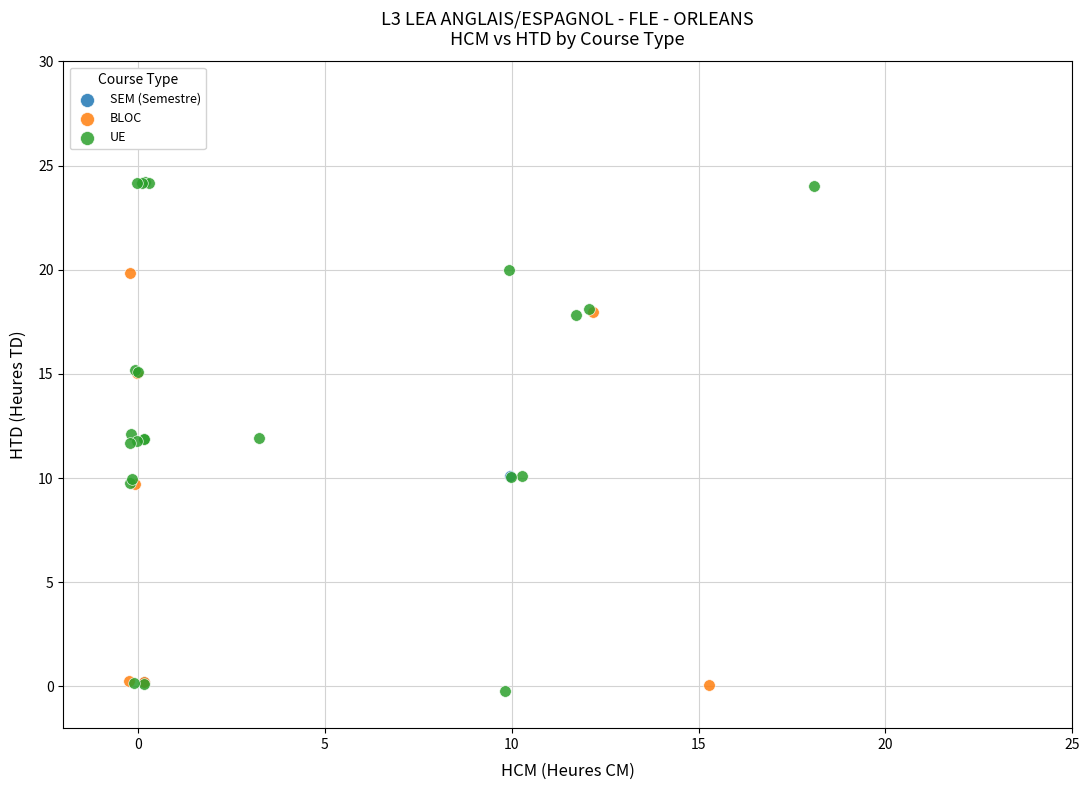

Which series contains the highest Y value?

UE